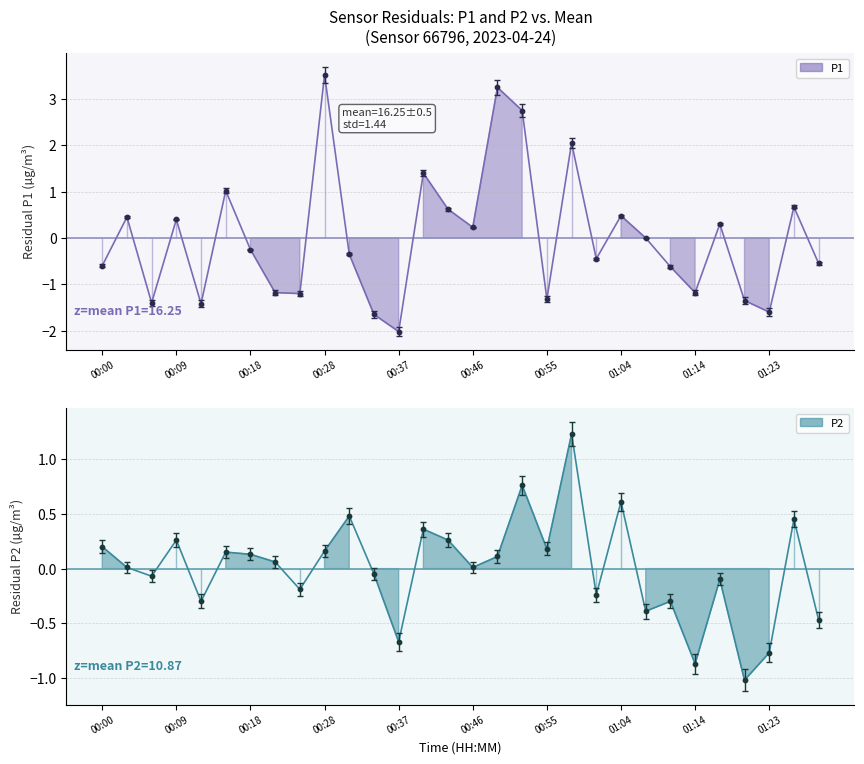

Which series has the widest spread of Y values?

P1